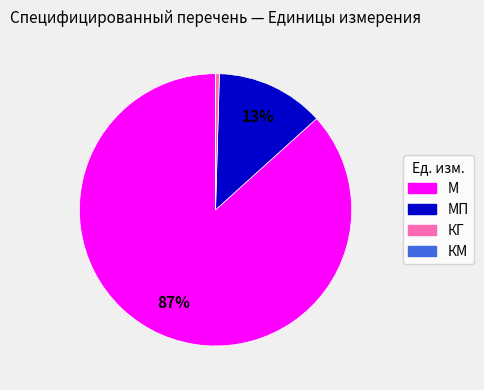

Is there a majority slice in this chart?

Yes